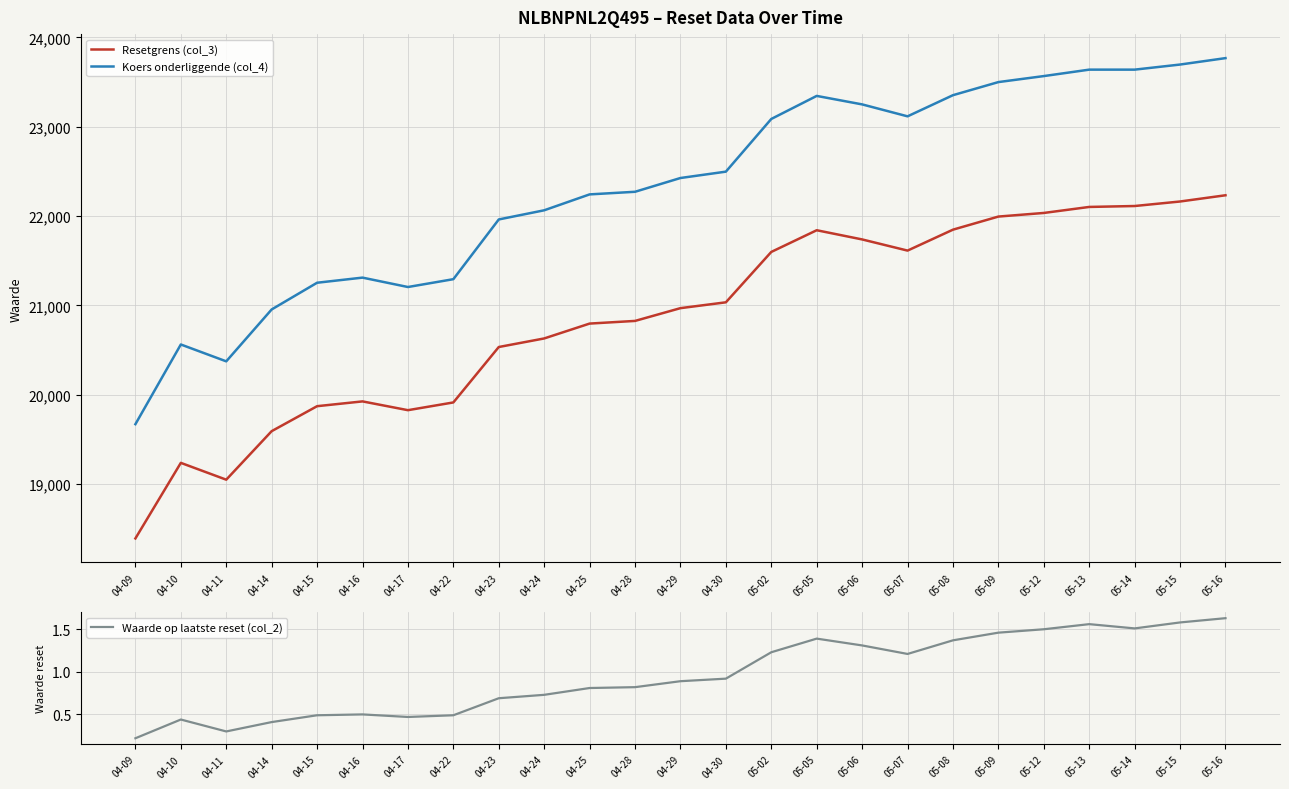

What is the value of the Waarde op laatste reset (col_2) point at the 24th from the left?

1.6